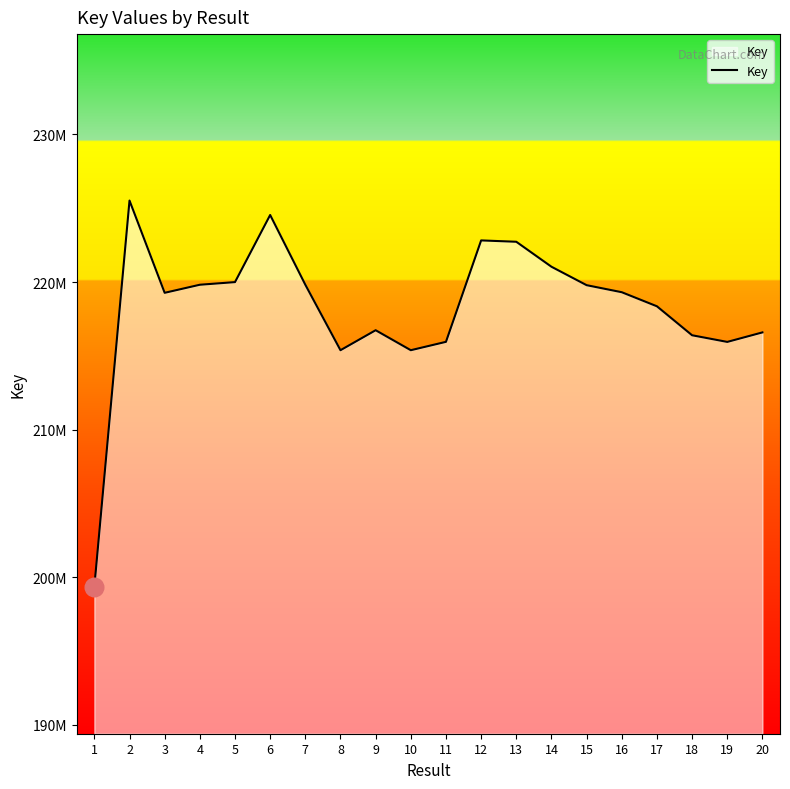

Is this an area chart (filled region under the line)?

Yes